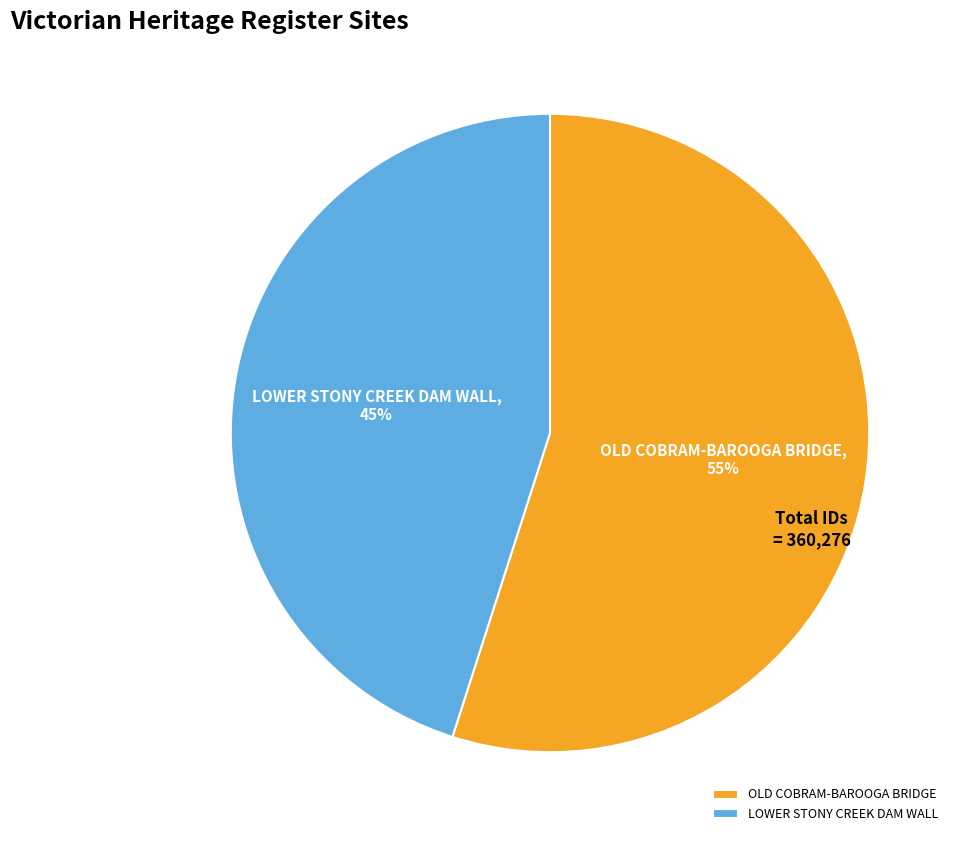

The OLD COBRAM-BAROOGA BRIDGE slice represents 55% of the pie. True or false?

True